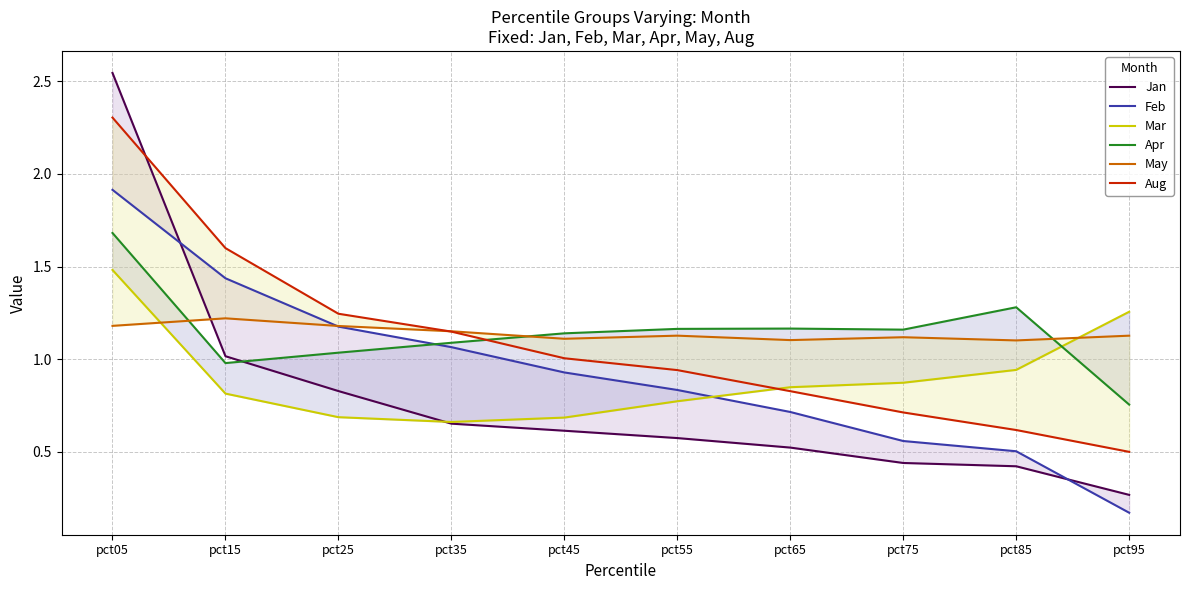

Which series has the largest total across all categories?

Apr